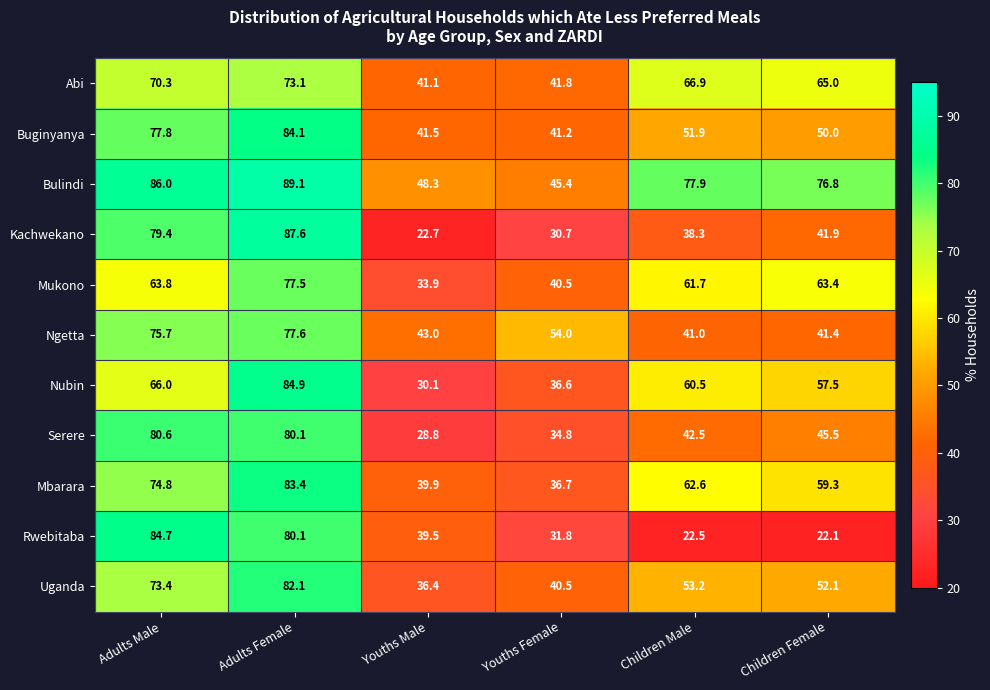

What is the difference between the highest and lowest values at Children Female?

54.7